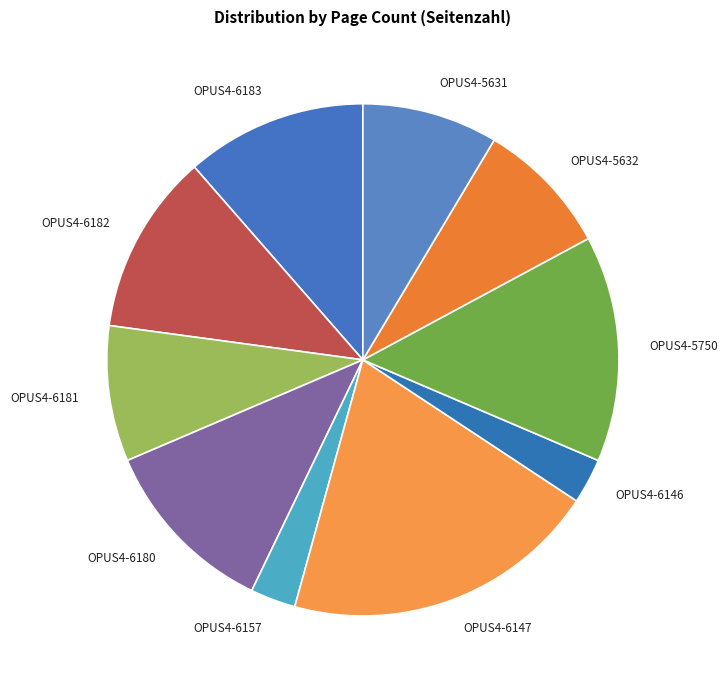

True or false: OPUS4-6146 accounts for 3% of the total.

True